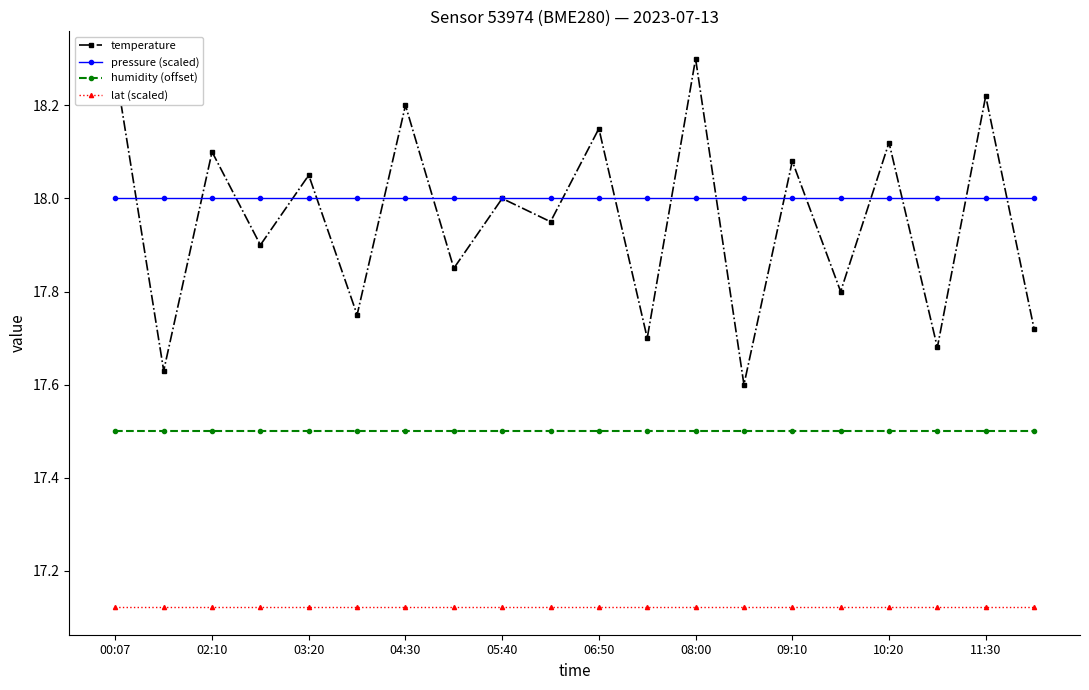

Is this an area chart (filled region under the line)?

No